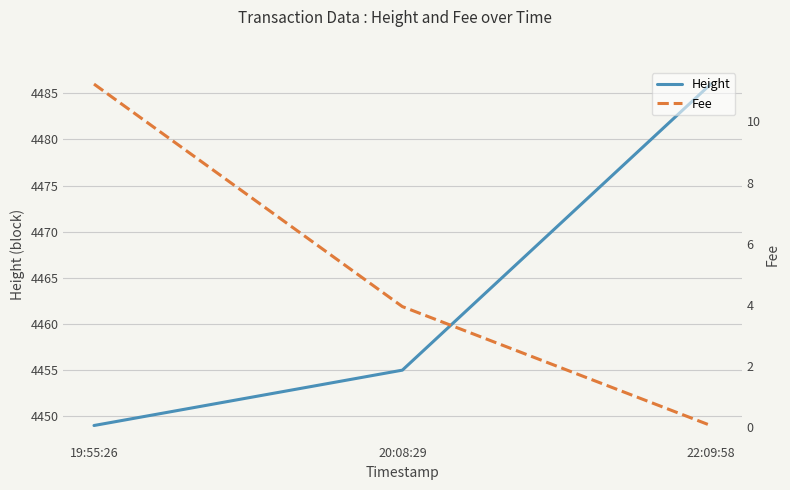

True or false: Height has a value of 2684.5 at 20:08:29.

False